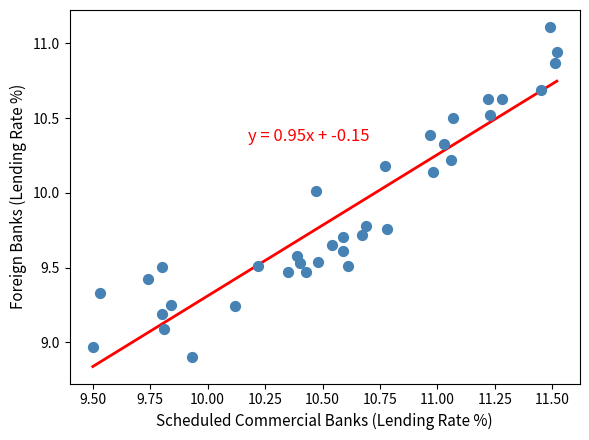

What is the range of X values (max minus min)?

2.0